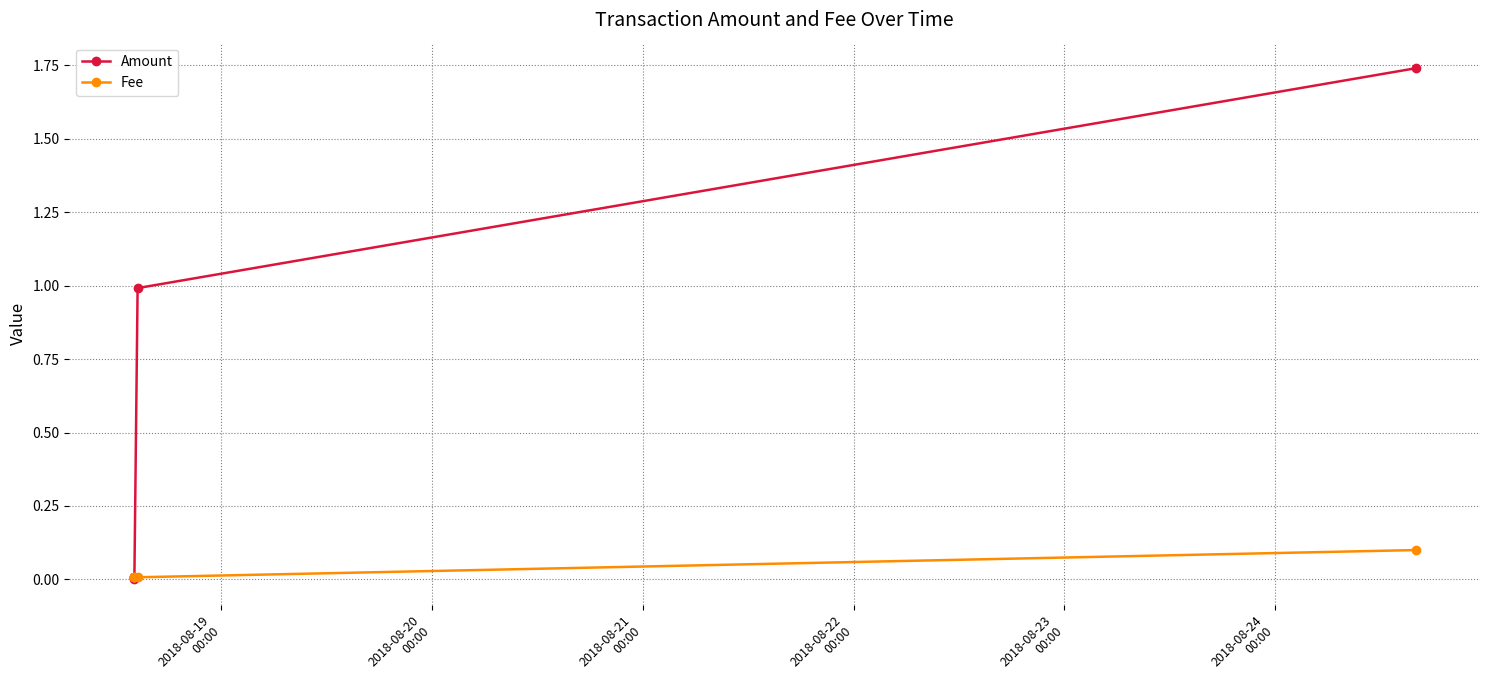

What is the difference between the maximum and minimum values in the Fee series?

0.1